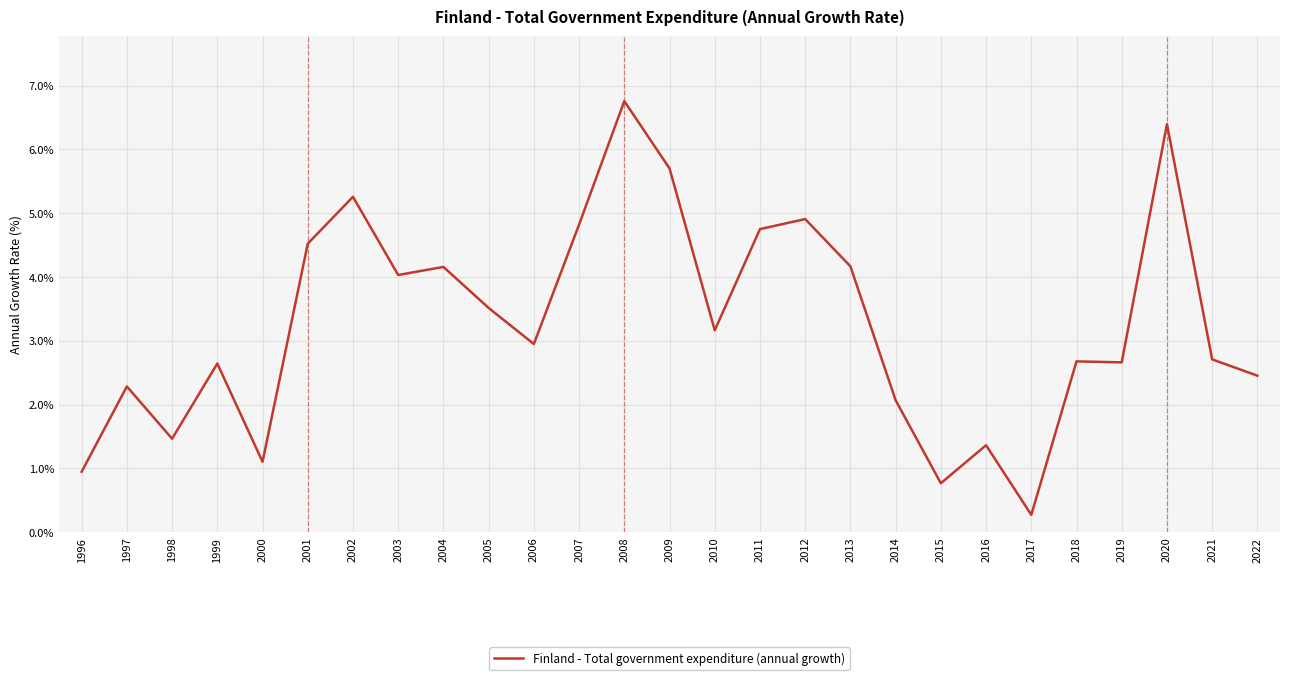

What is the change in value from 1998 to 2015?

-0.7